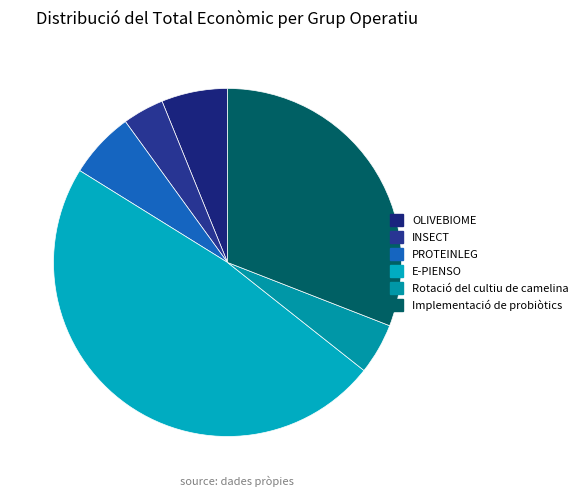

Is there any slice that represents more than half of the pie?

No